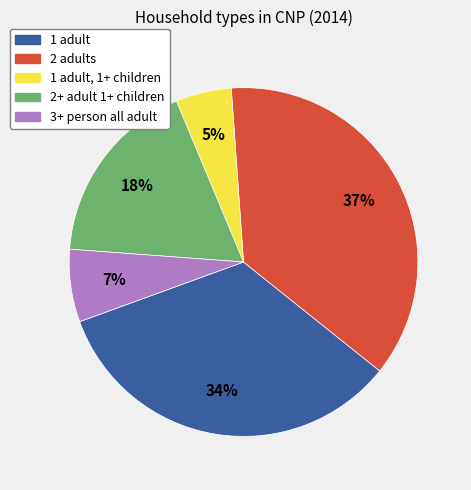

To the nearest percent, what is the difference between the largest and smallest slice percentages?

32%